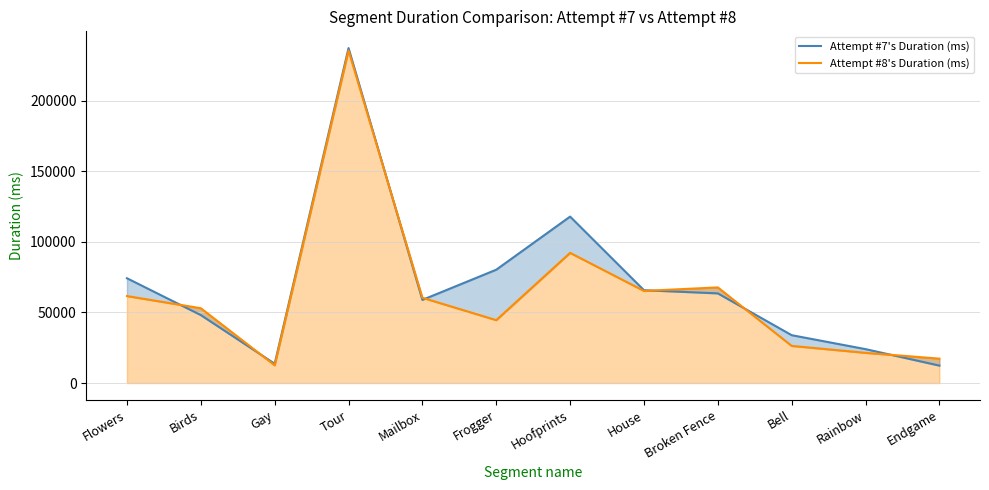

Which category has the lowest value in the Attempt #8's Duration (ms) series?

Gay